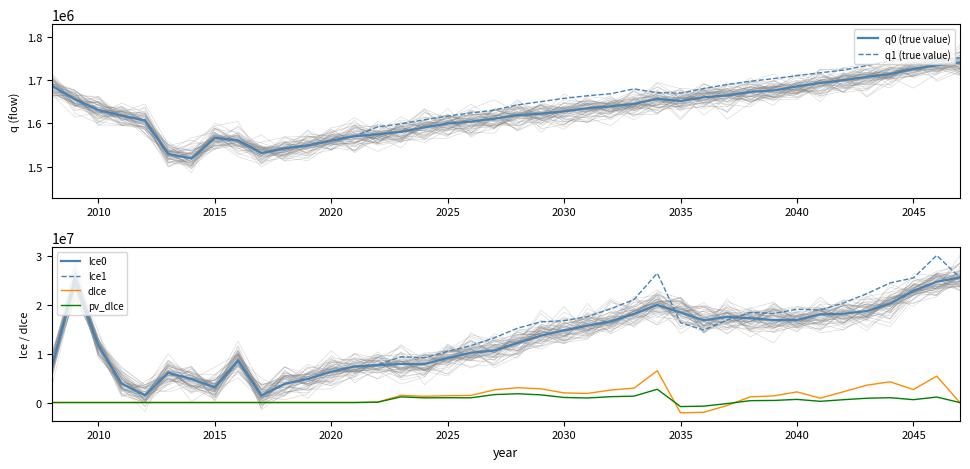

True or false: lce0 and pv_dlce intersect in this chart.

False